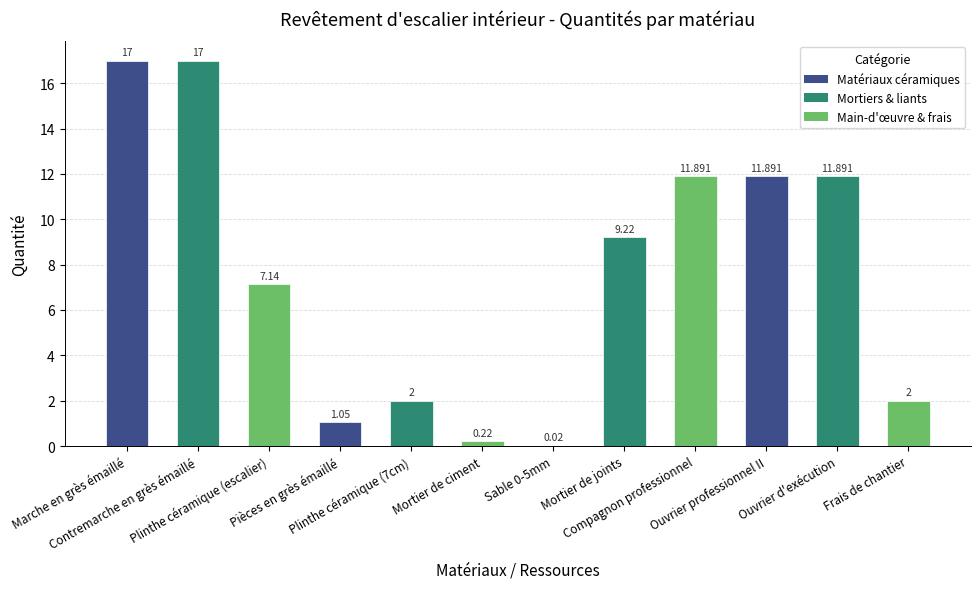

Are the bars horizontal?

No